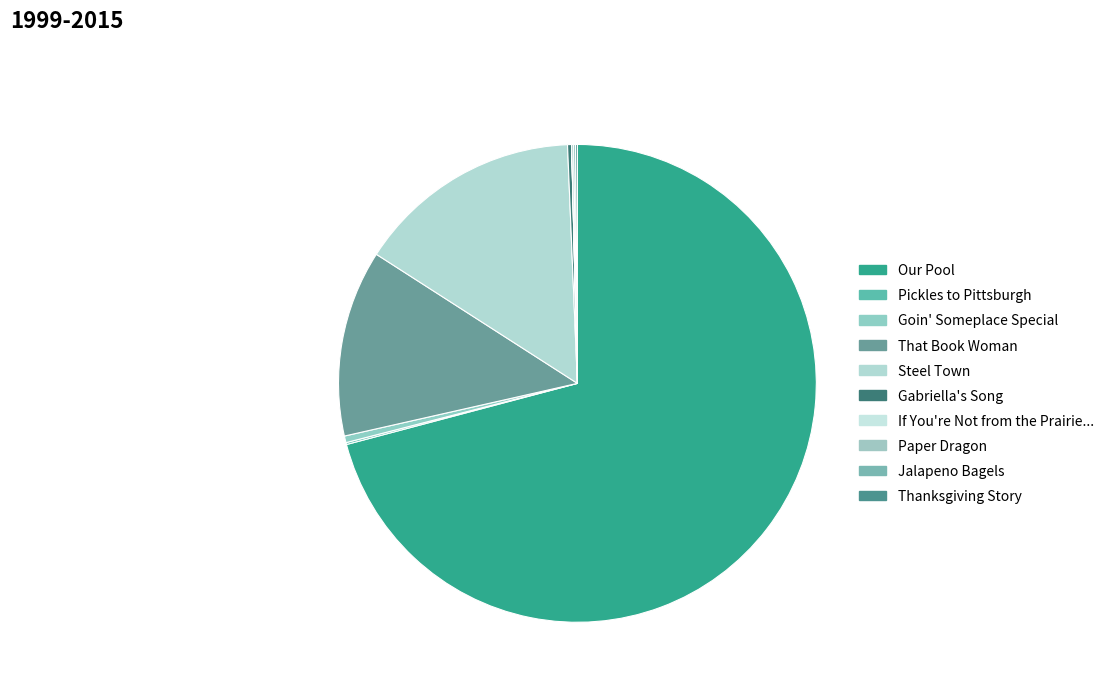

Which category has the biggest portion of the pie?

Our Pool